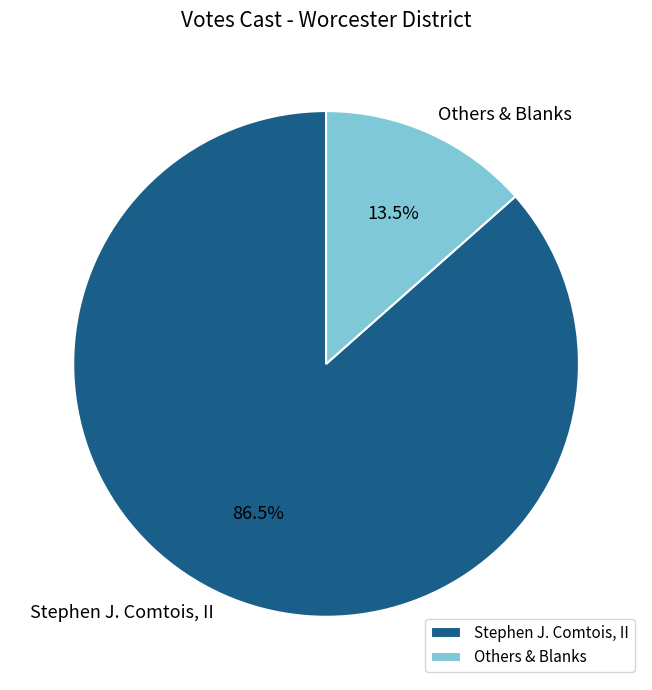

Which category accounts for the majority?

Stephen J. Comtois, II